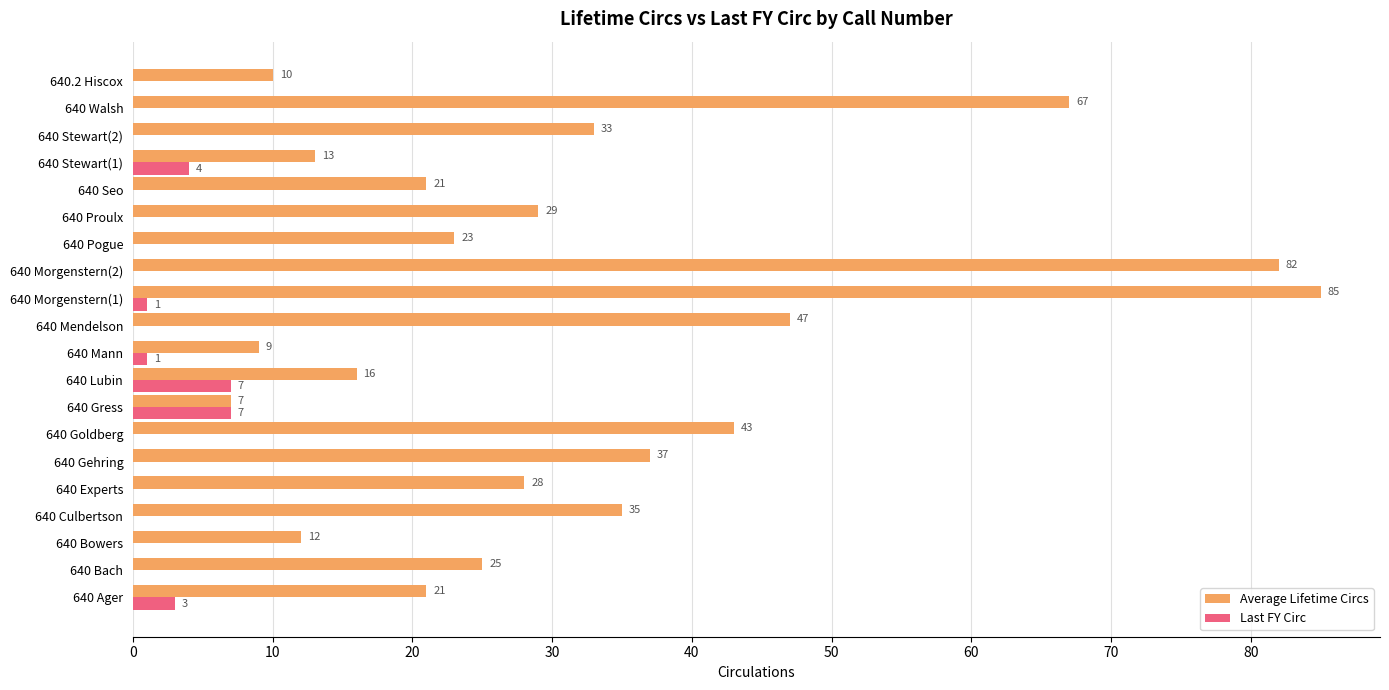

True or false: Last FY Circ has a value of 0 at 640 Bach.

True